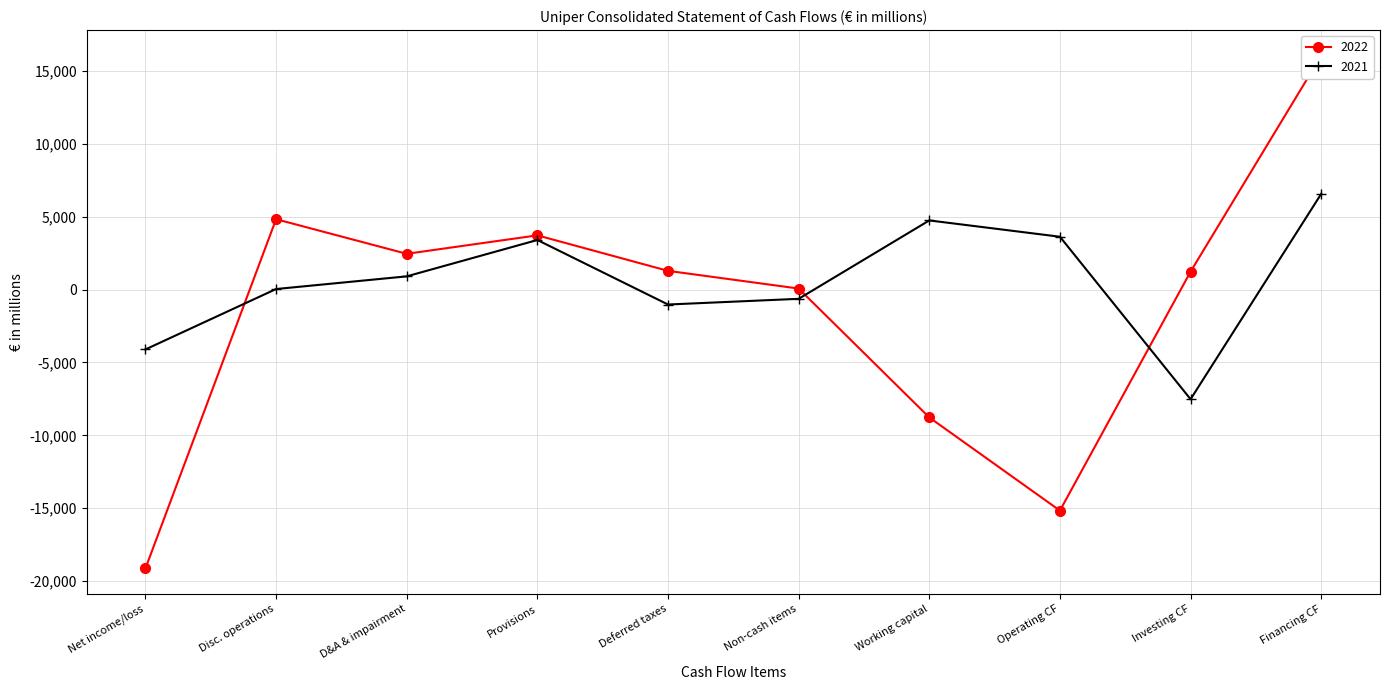

True or false: 2021 has a value of 3398 at Provisions.

True